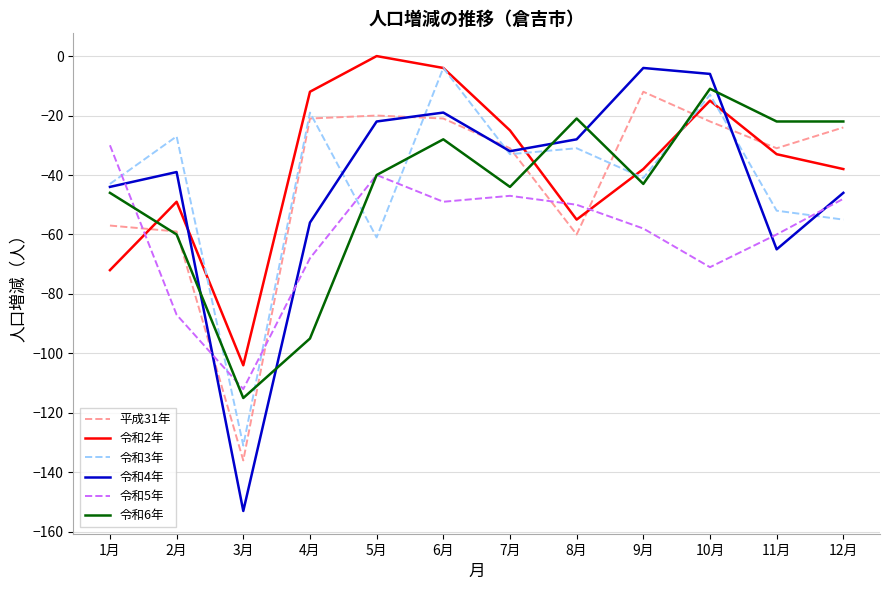

Between 6月 and 9月, which series saw the biggest shift?

令和3年